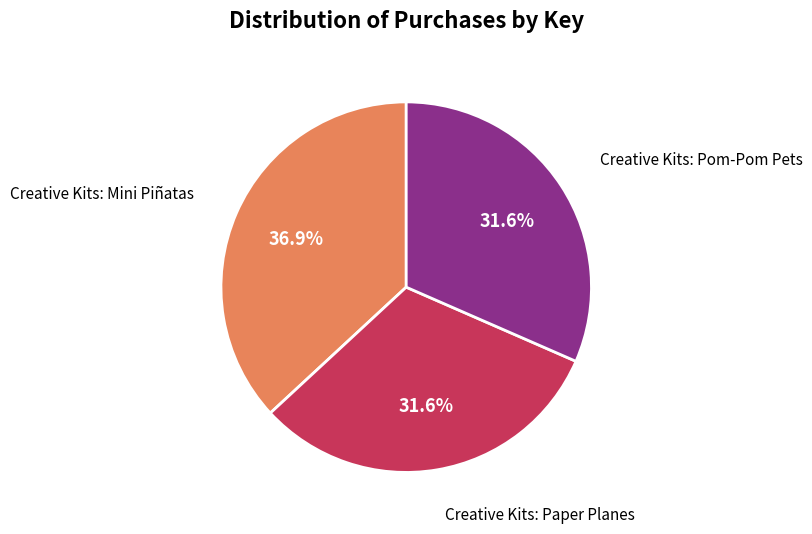

The Creative Kits: Paper Planes slice represents 32% of the pie. True or false?

True